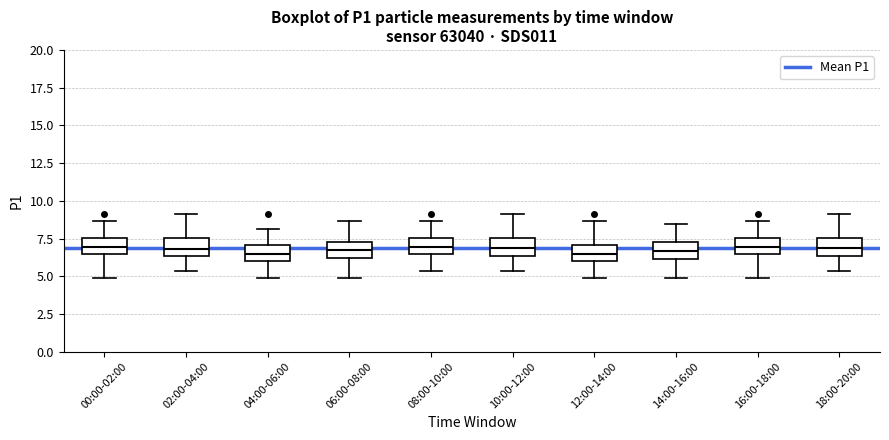

Where does the upper whisker of the box for 12:00-14:00 end on the y-axis? The values are not printed on the chart, so give them approximately, as read against the axis.

8.5